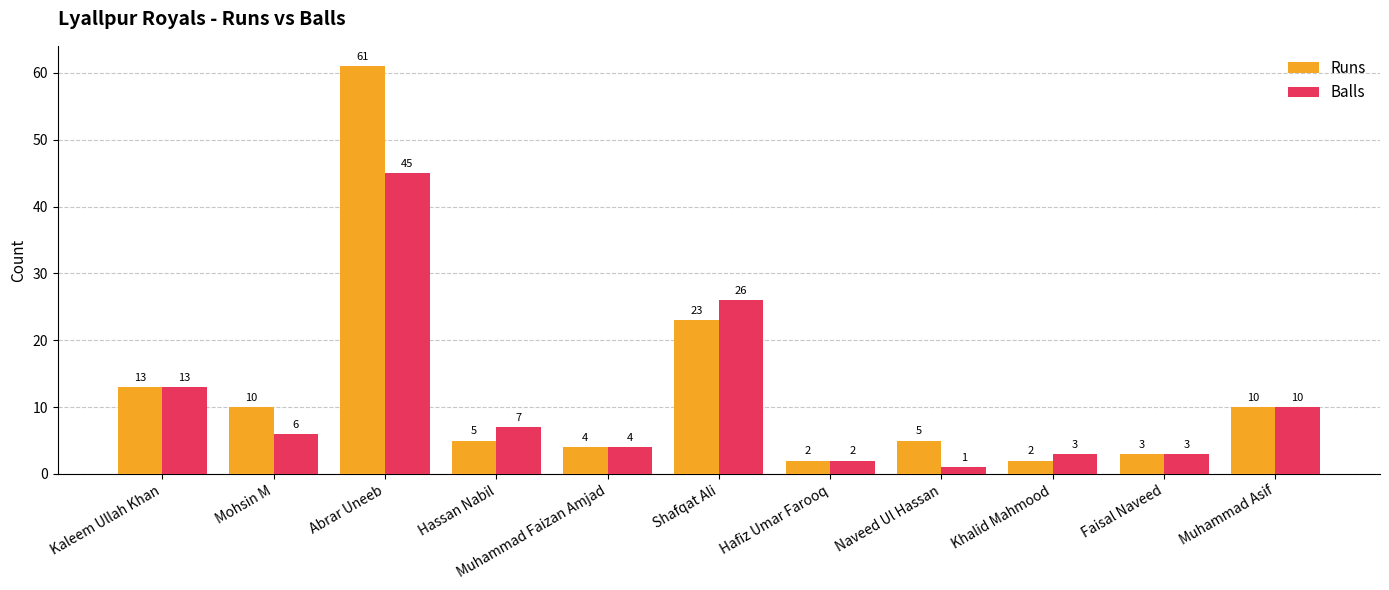

What is the difference between the second highest and second lowest values in the Runs series?

21